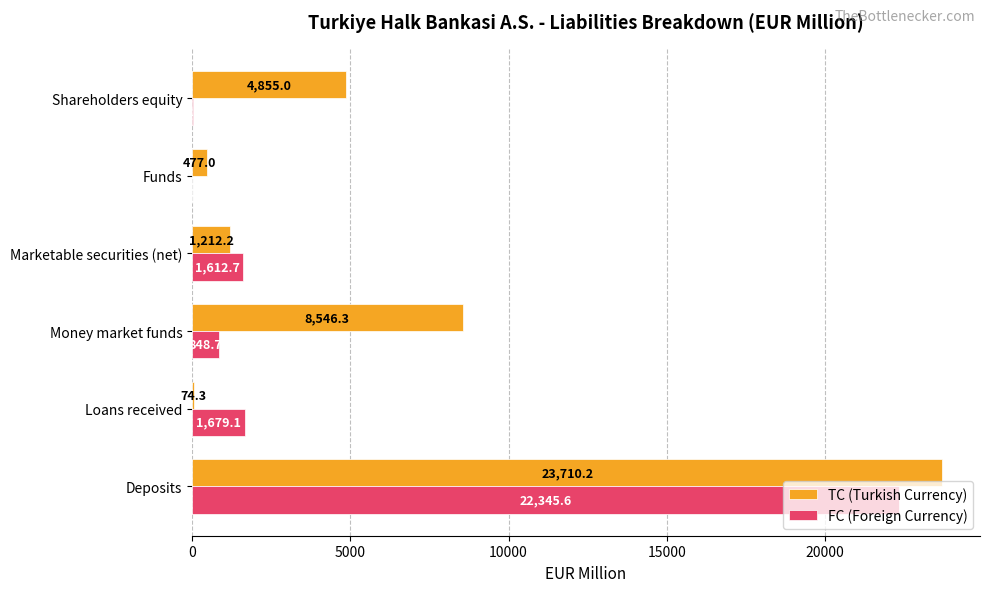

Between Deposits and Money market funds, which series saw the biggest shift?

FC (Foreign Currency)